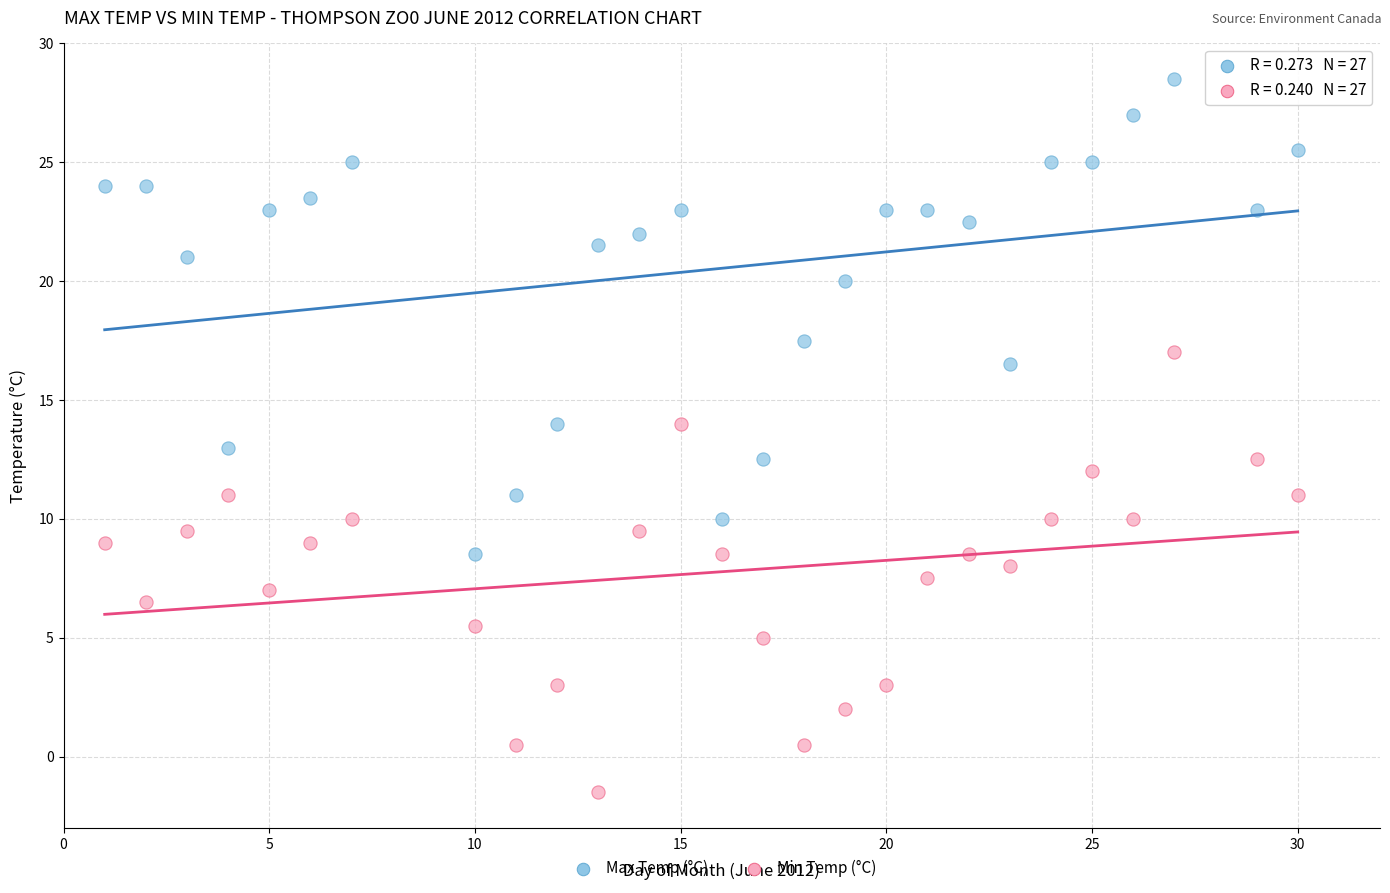

Which series has the largest Y range (max minus min)?

Max Temp (°C)